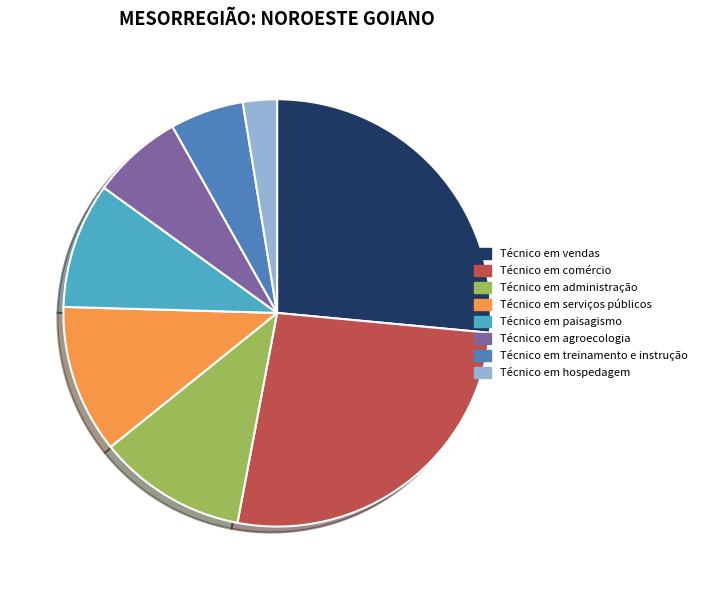

Count the number of slices in the pie.

8